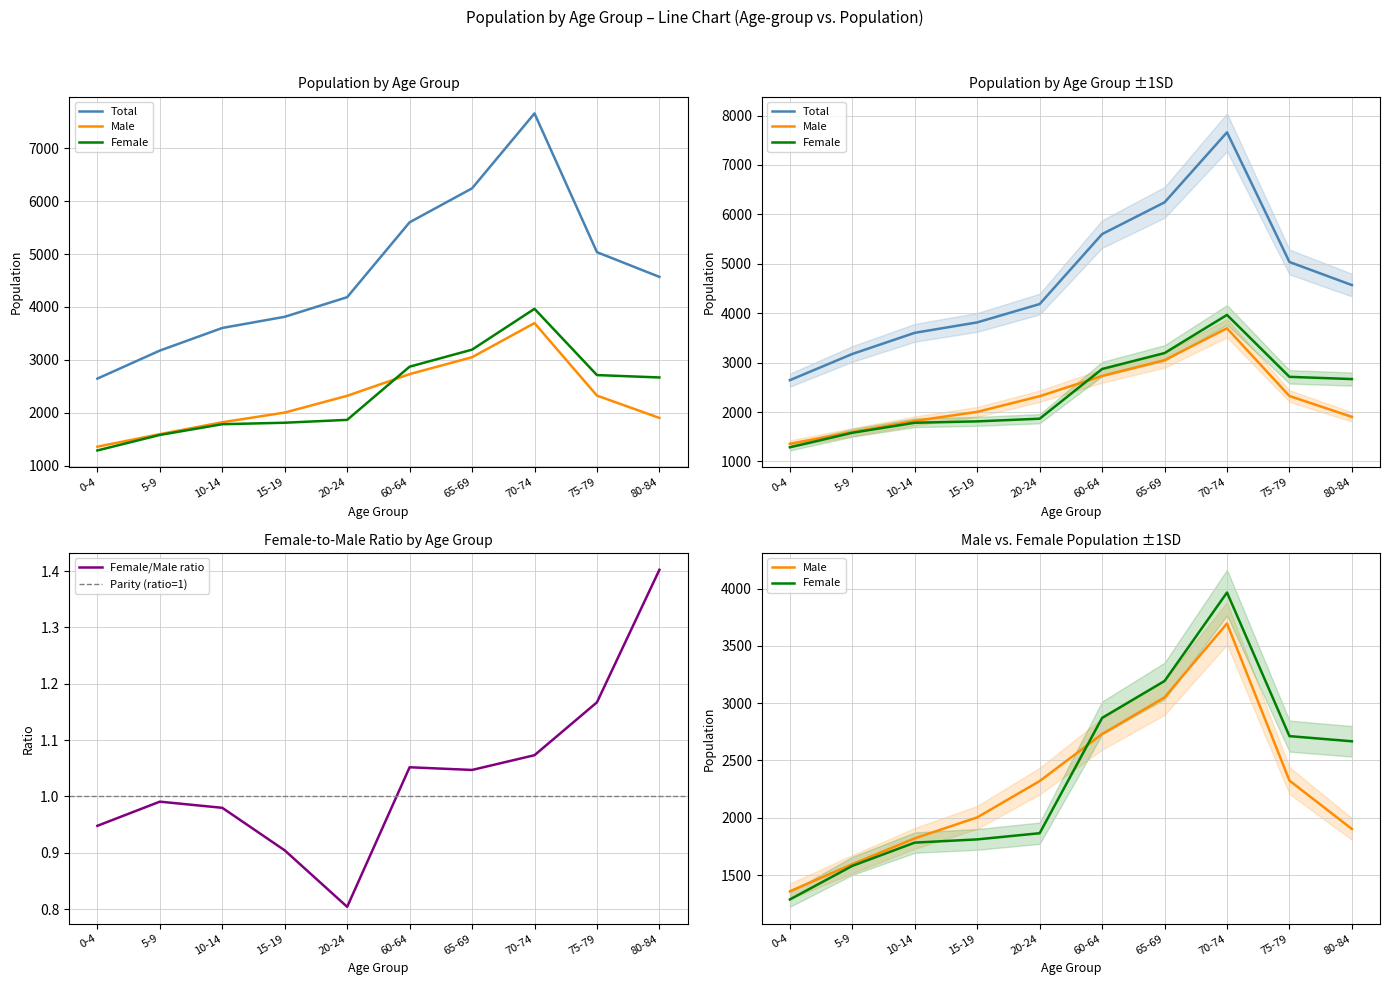

Which category has the highest value in the Female/Male ratio series?

80-84